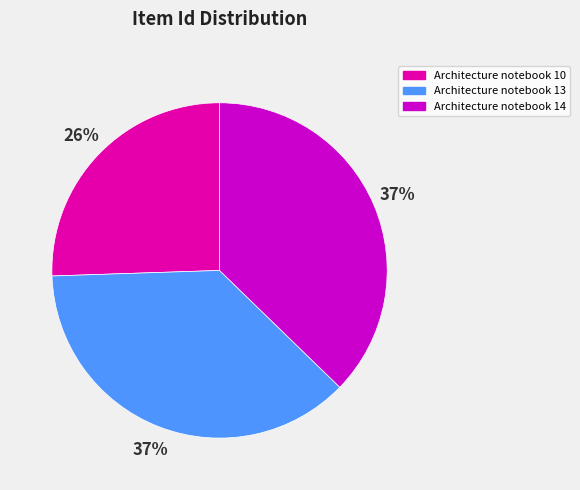

How many segments does this pie chart have?

3